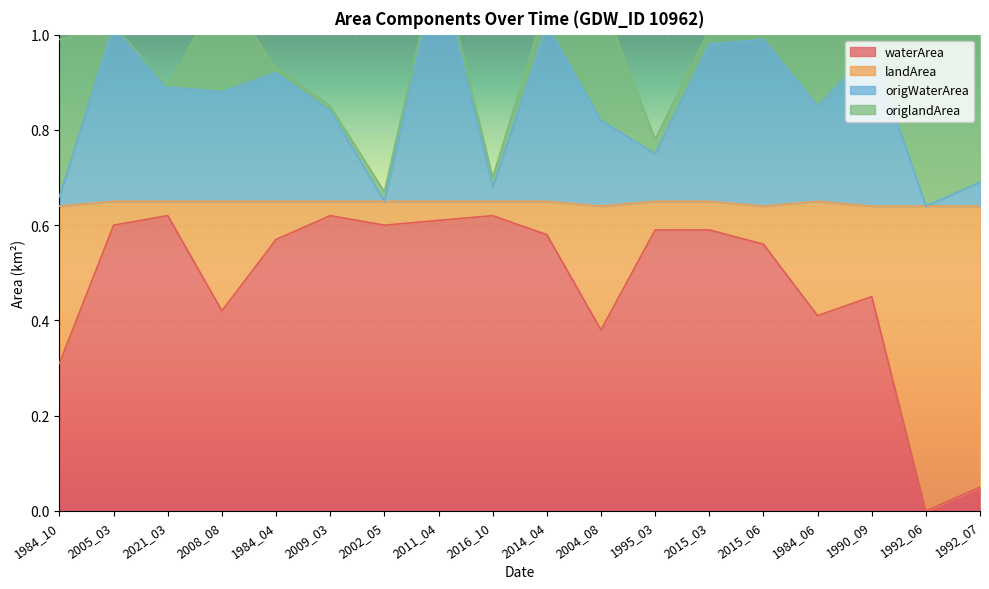

The value of waterArea at 2015_06 is 1.0. True or false?

False